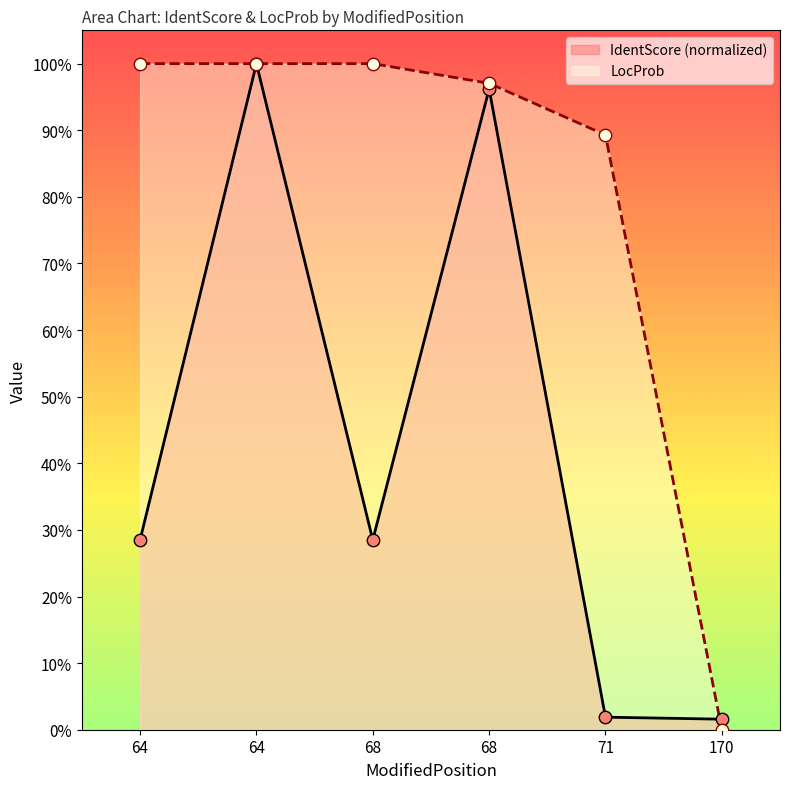

At which category is the sum across all series the highest?

64